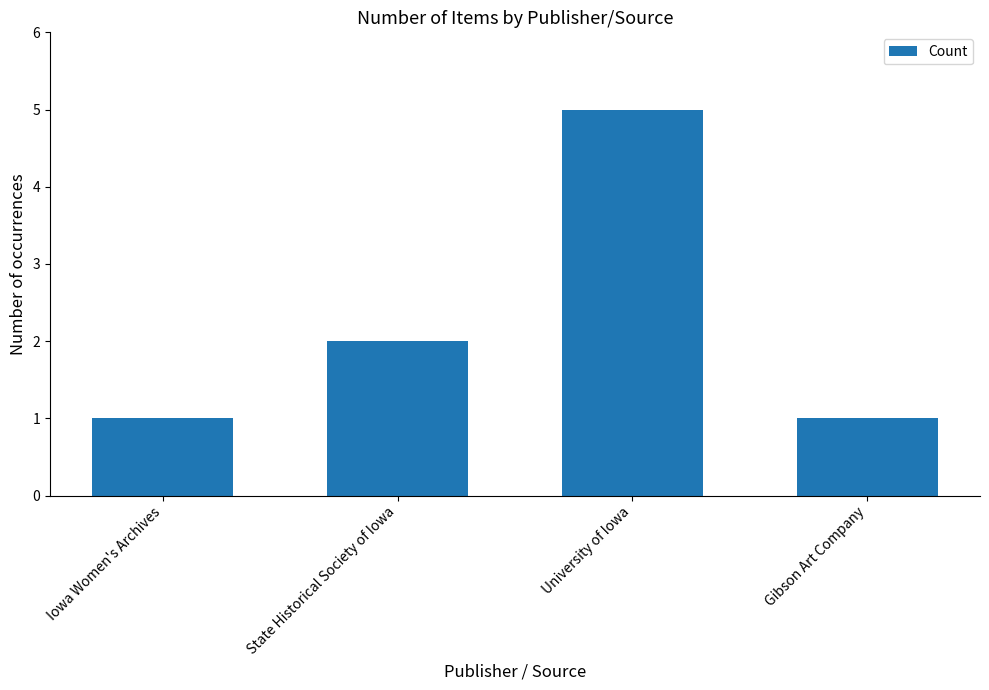

Reading right to left, transcribe all the data shown in this chart.

1	5	2	1